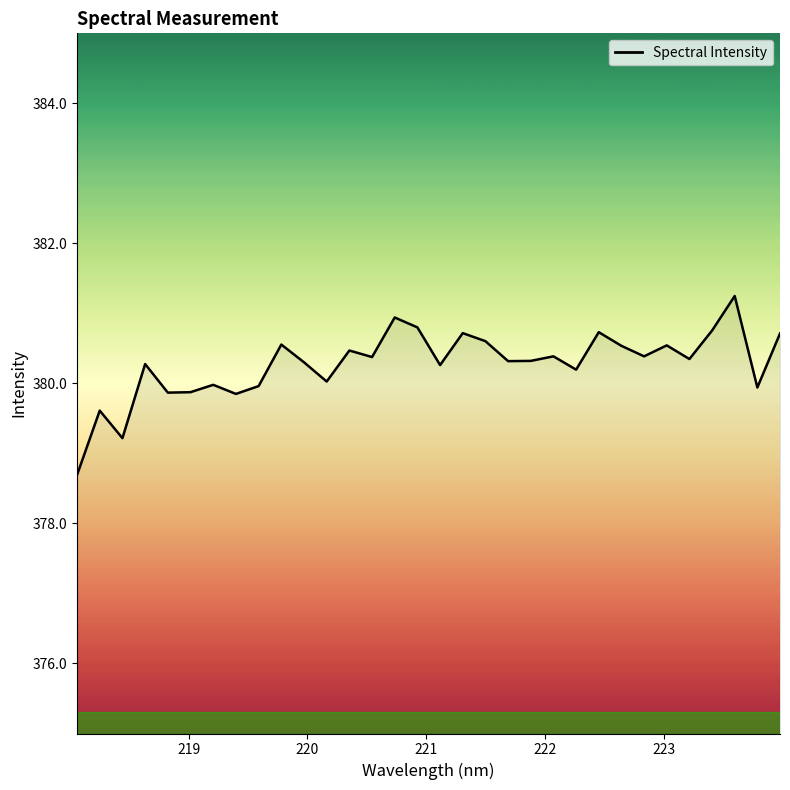

What is the maximum value shown in the chart?

381.2